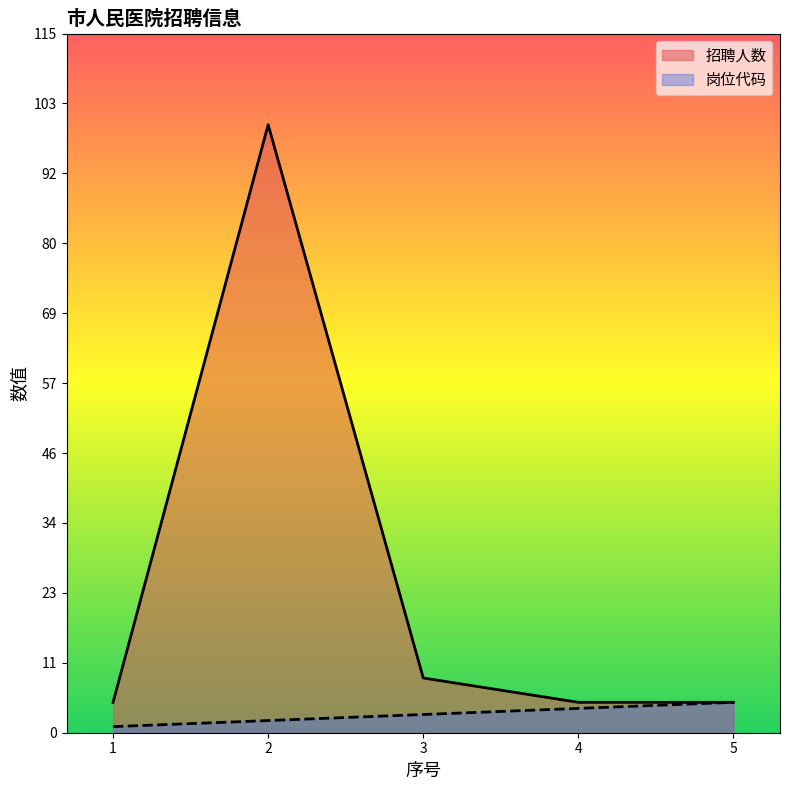

Which series changed the most between 1 and 3?

招聘人数